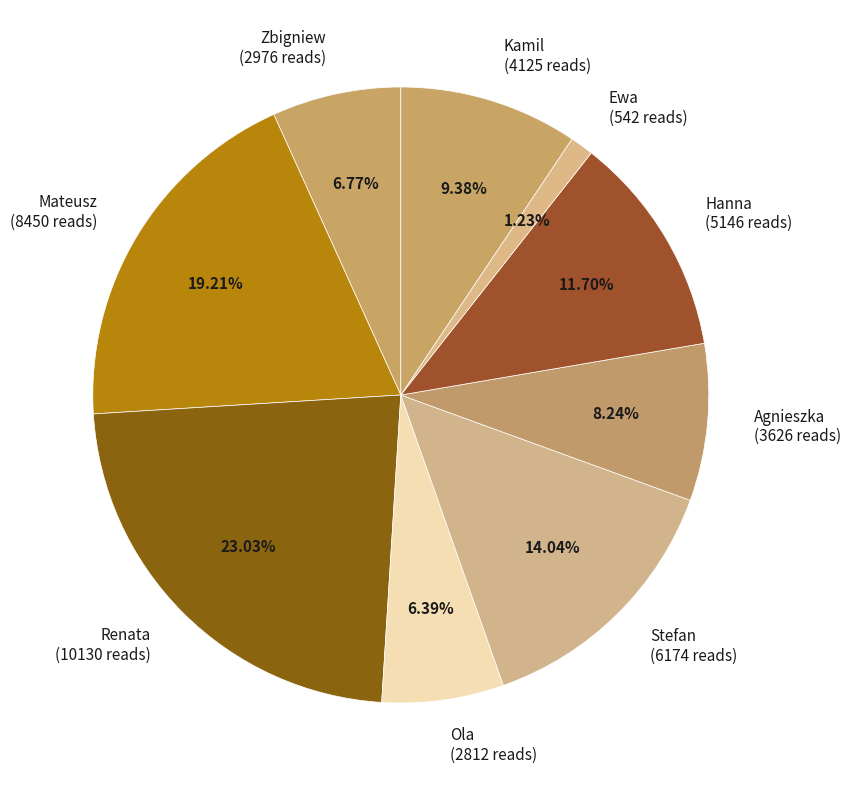

Do Stefan (6174 reads) and Agnieszka (3626 reads) together represent more than half of the pie?

No